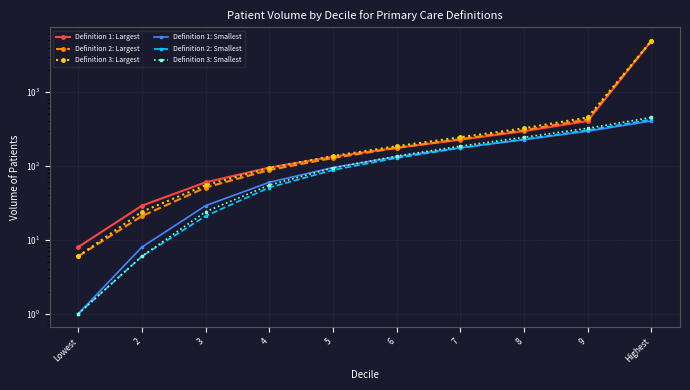

What are all the series names shown in the legend?

Definition 1: Largest, Definition 2: Largest, Definition 3: Largest, Definition 1: Smallest, Definition 2: Smallest, Definition 3: Smallest